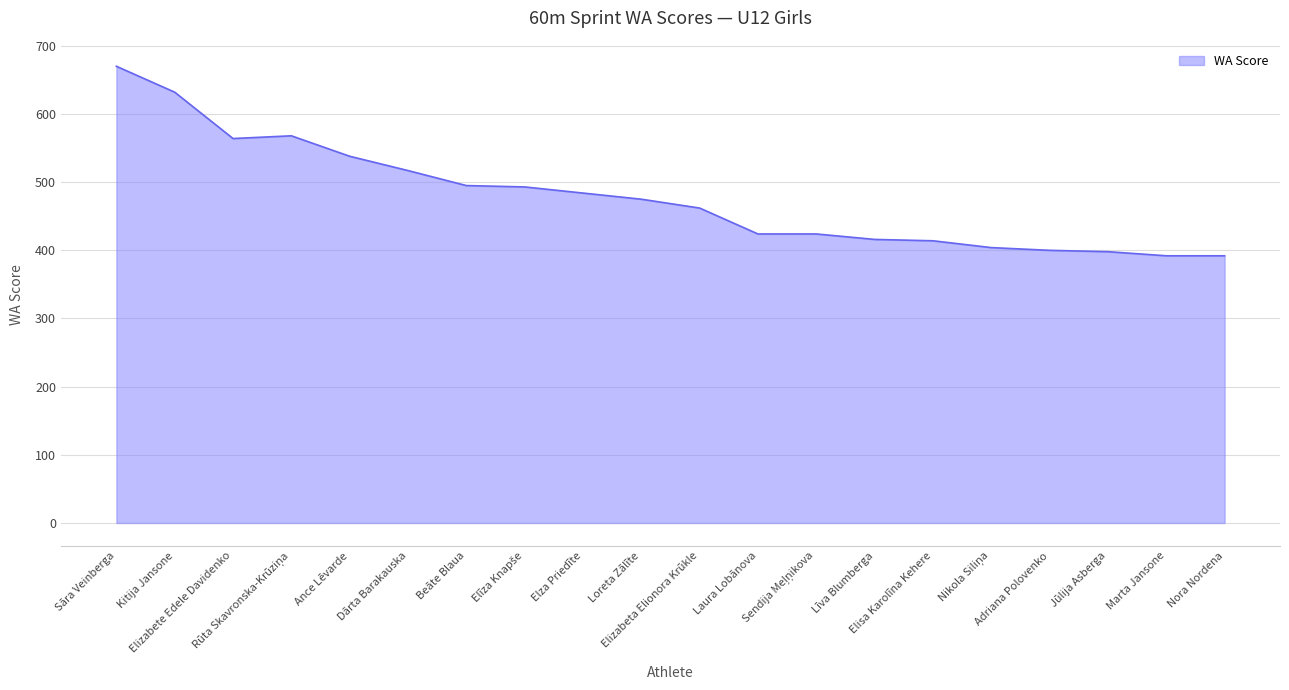

What is the difference between the maximum and minimum values?

278